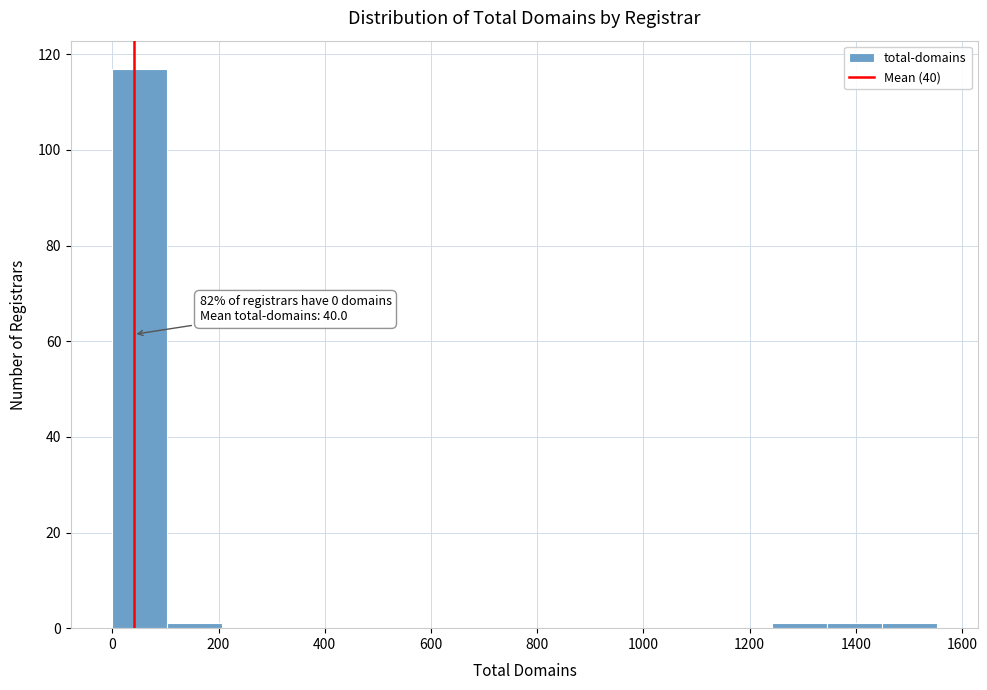

Over which range of the x-axis is the bar tallest?

0 to 100